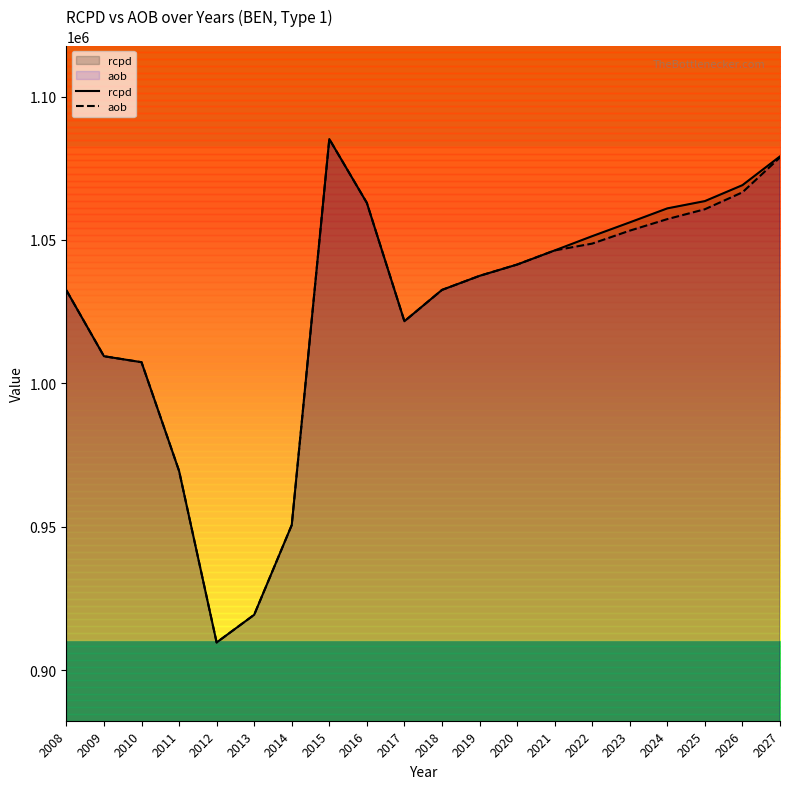

True or false: aob and rcpd cross at least once.

False